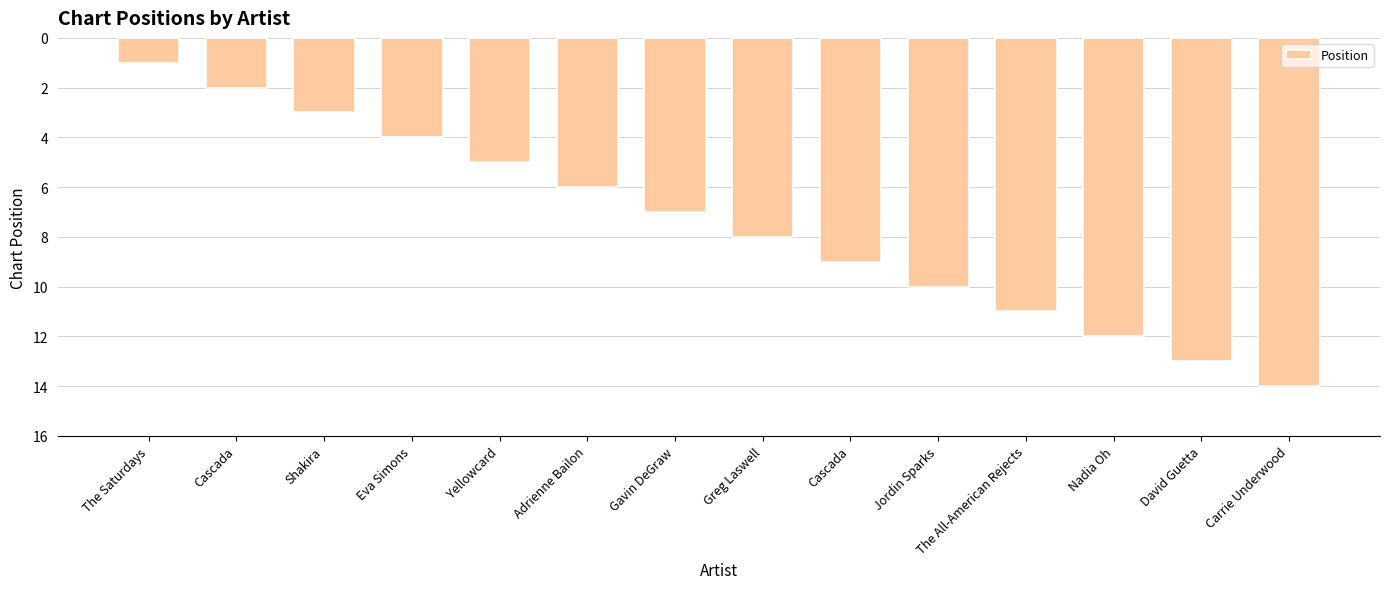

List the labels in order of value, smallest first.

The Saturdays, Cascada, Shakira, Eva Simons, Yellowcard, Adrienne Bailon, Gavin DeGraw, Greg Laswell, Cascada, Jordin Sparks, The All-American Rejects, Nadia Oh, David Guetta, Carrie Underwood